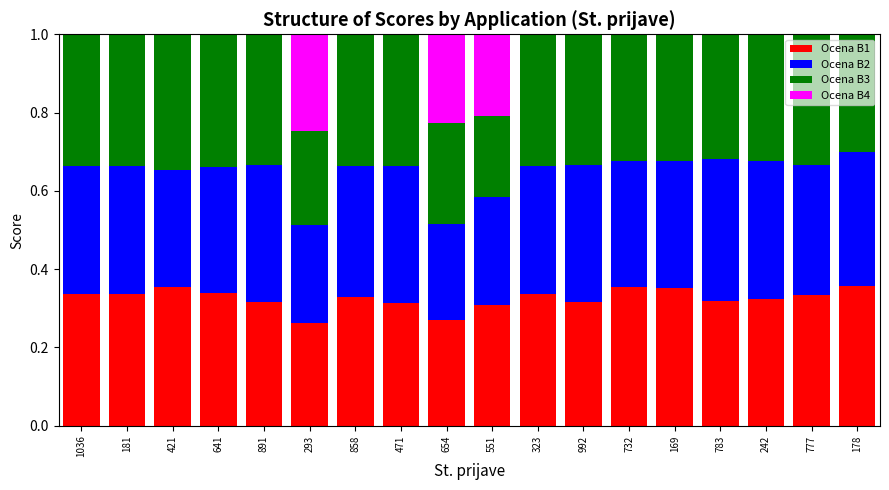

The Ocena B1 series shows 0.3 at 1036. True or false?

True